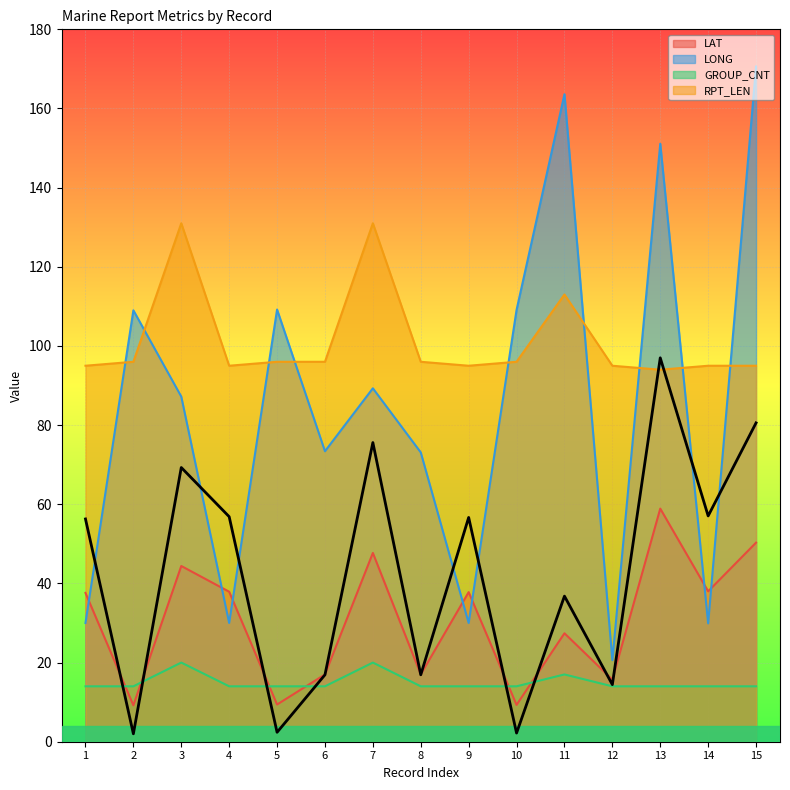

What are all the series names shown in the legend?

LAT, LONG, GROUP_CNT, RPT_LEN